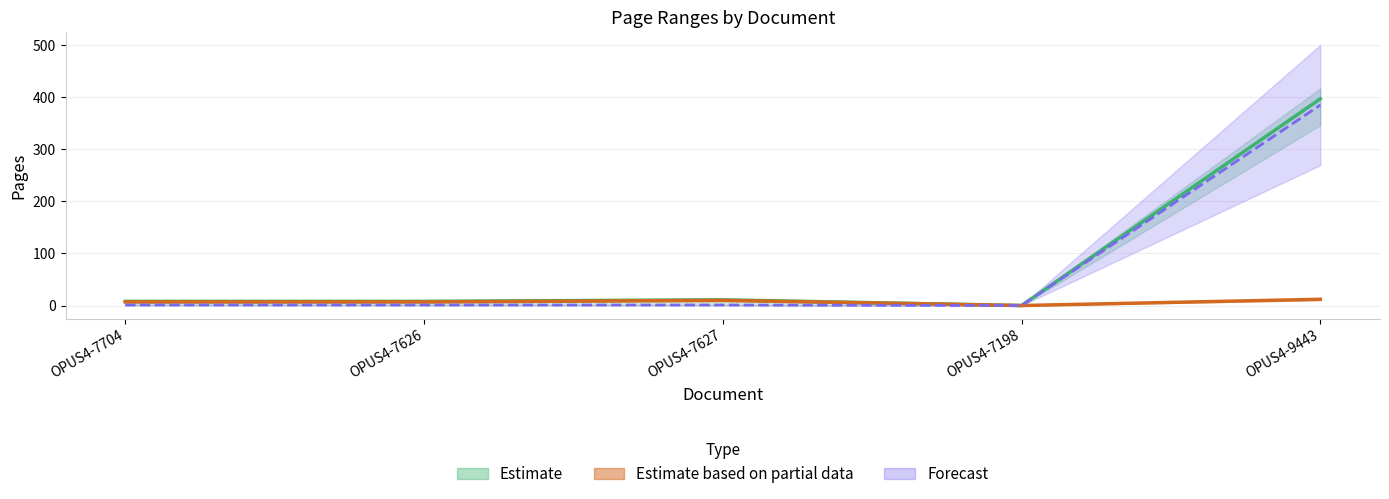

What is the difference between the maximum and second lowest values in the Erste Seite series?

384